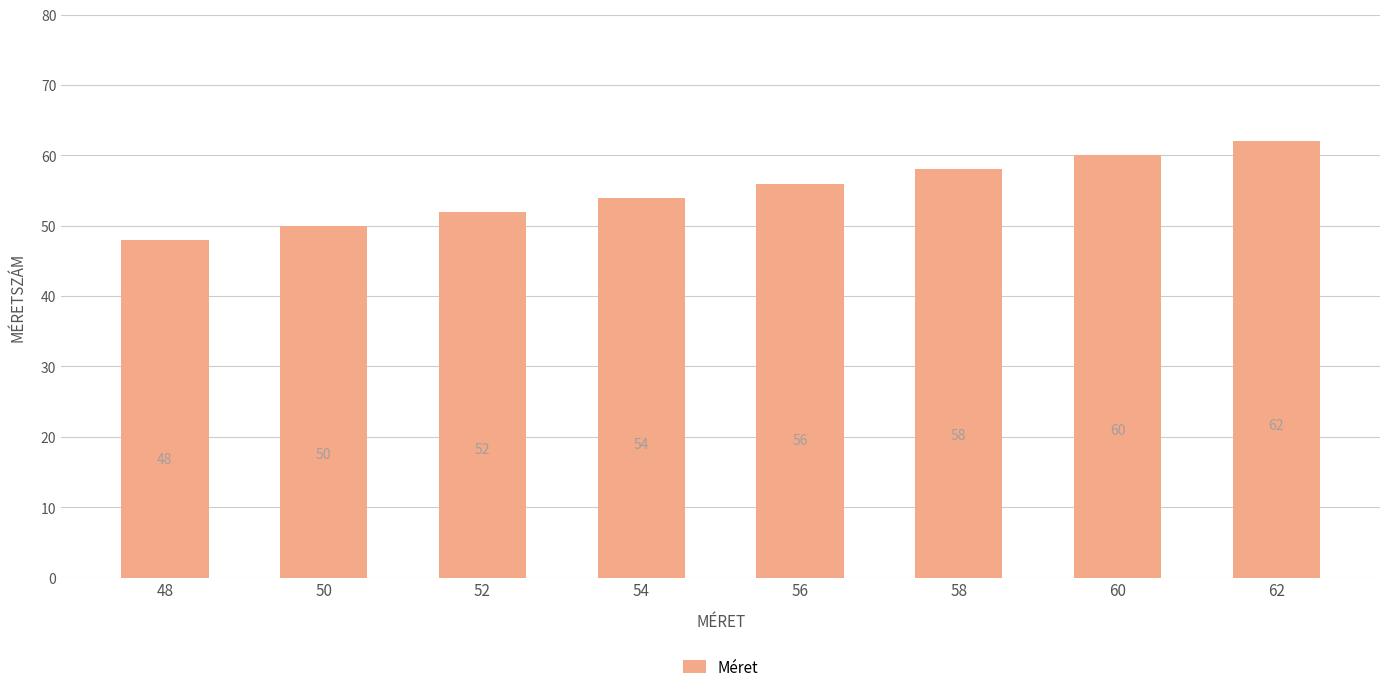

What is the value of the 1st bar from the left?

48